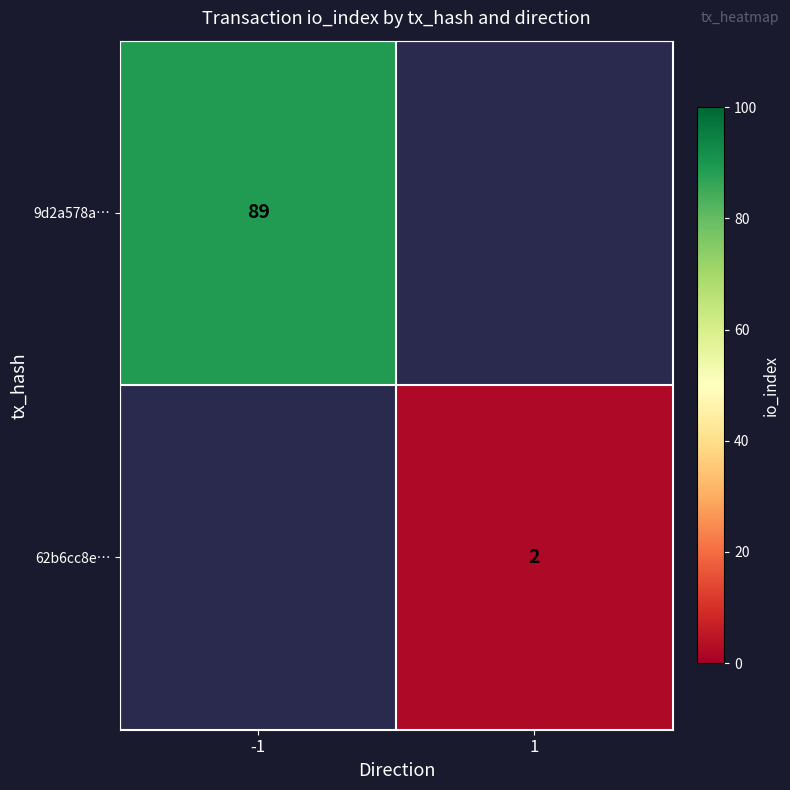

The value of 9d2a578a… at -1 is 49. True or false?

False